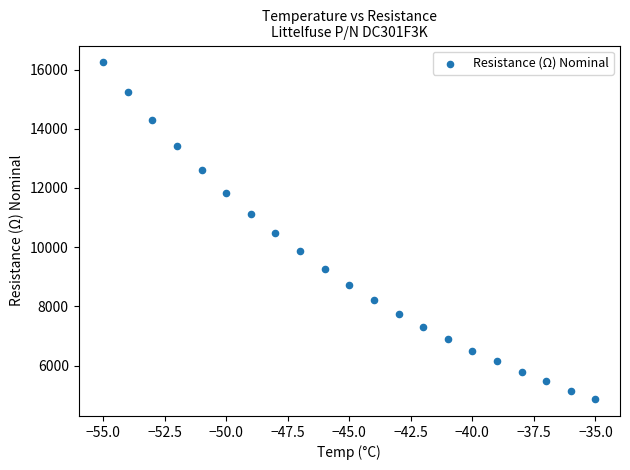

What is the range of Y values (max minus min)?

11373